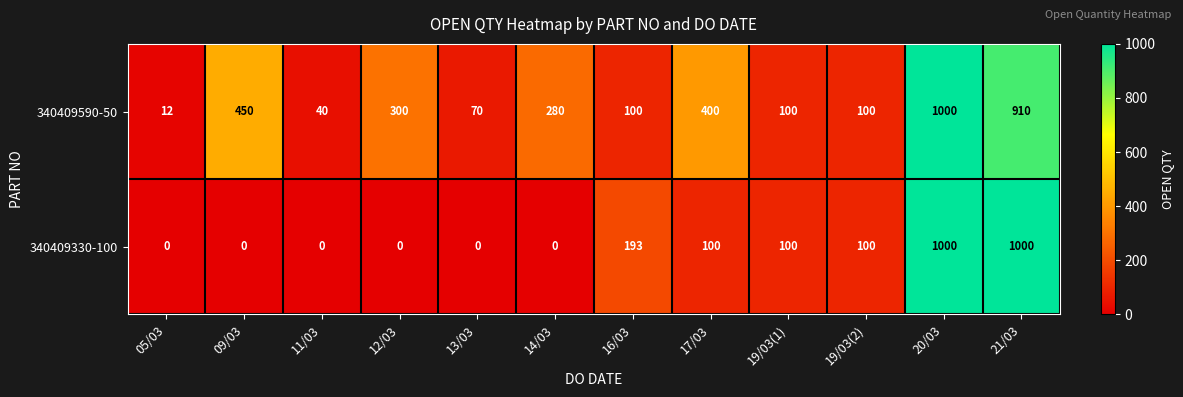

What is the difference between the 340409590-50 values at 14/03 and 11/03?

240